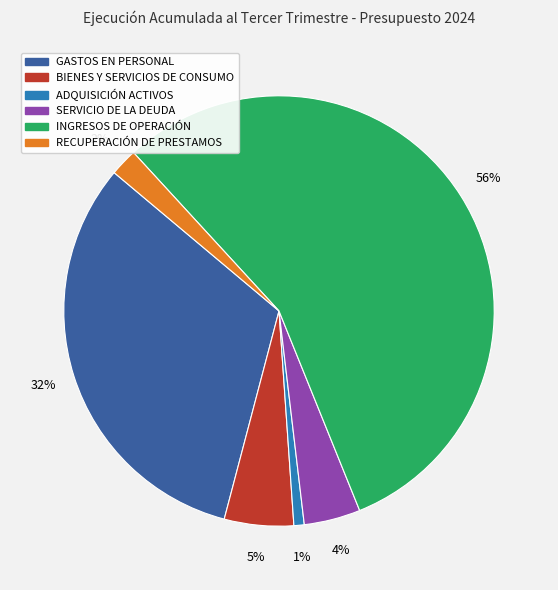

To the nearest percent, what is the average slice percentage?

17%